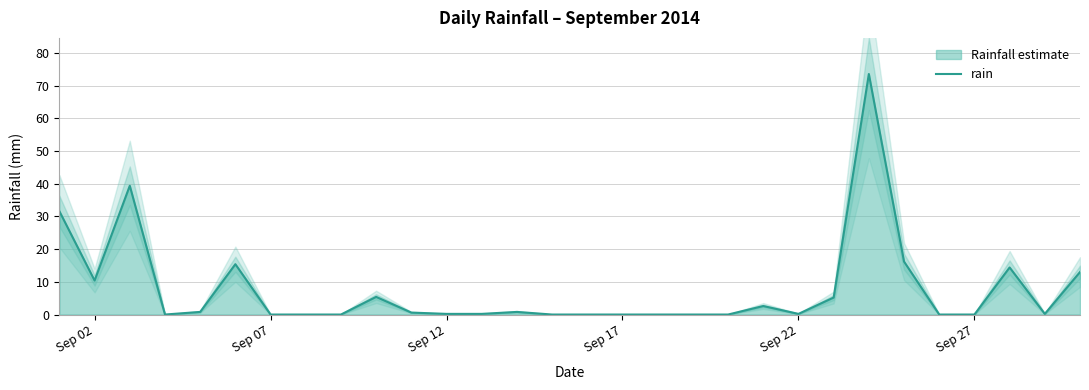

What is the highest value of the rain series?

73.6